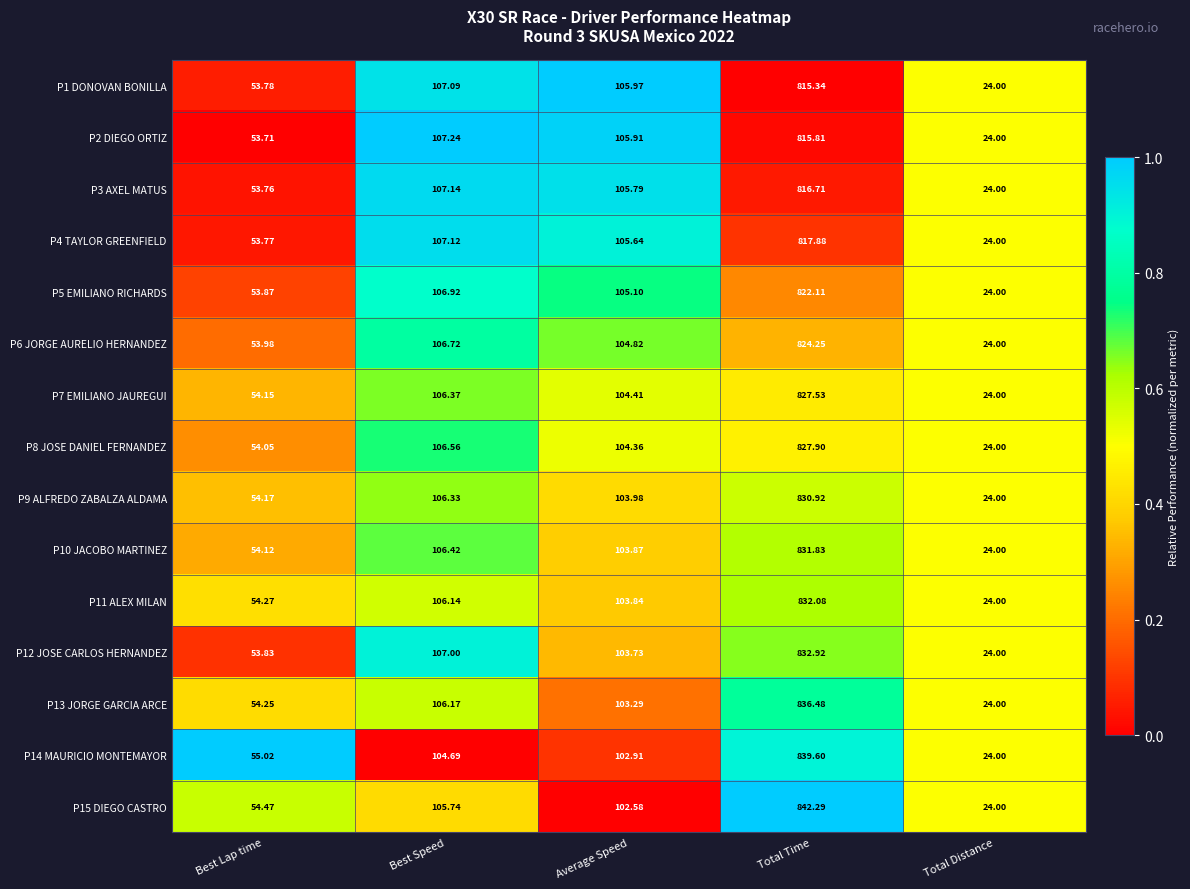

Is the value of P2 DIEGO ORTIZ at Total Time greater than the value of P12 JOSE CARLOS HERNANDEZ at Best Lap time?

Yes